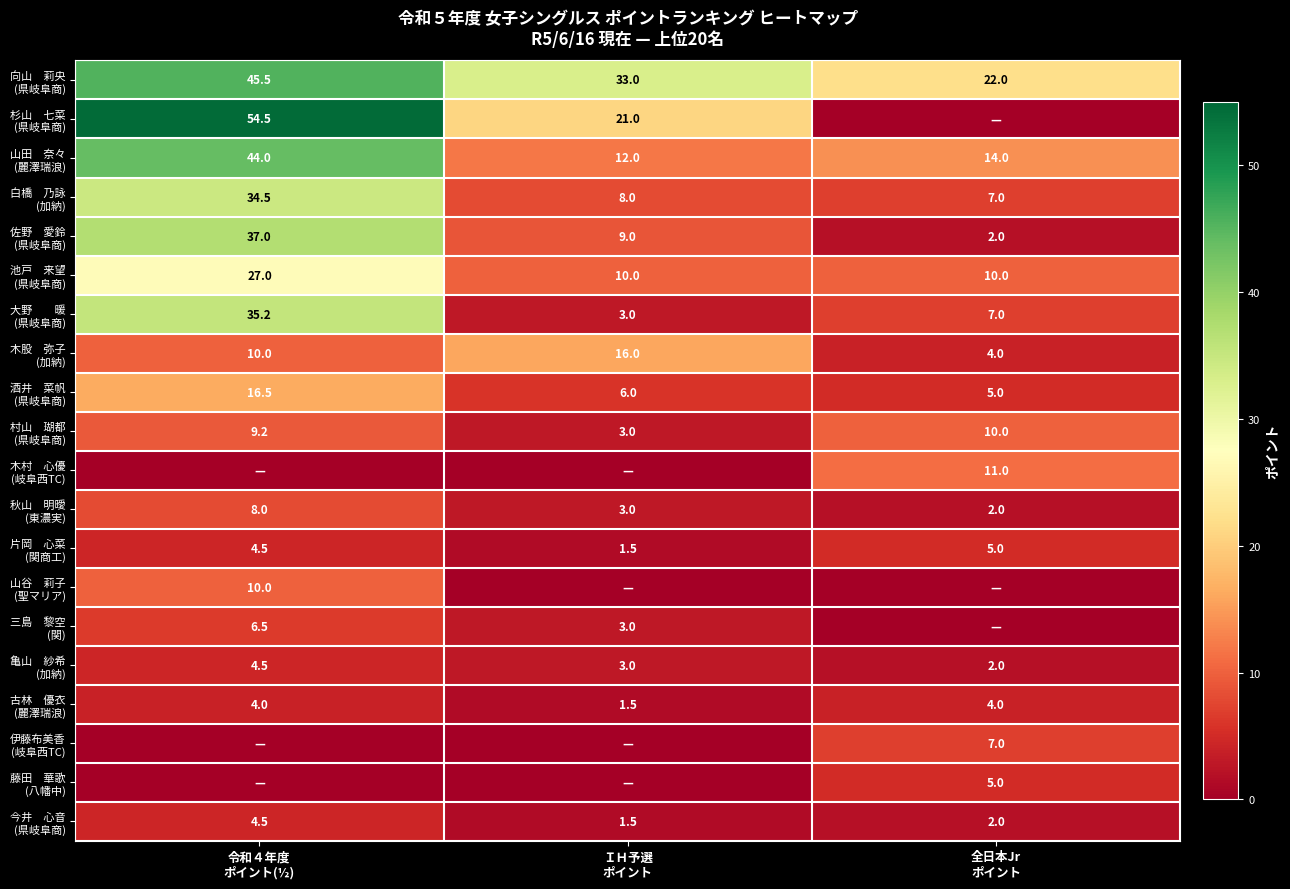

What is the spread (max minus min) of values at 令和４年度
ポイント(½)?

54.5